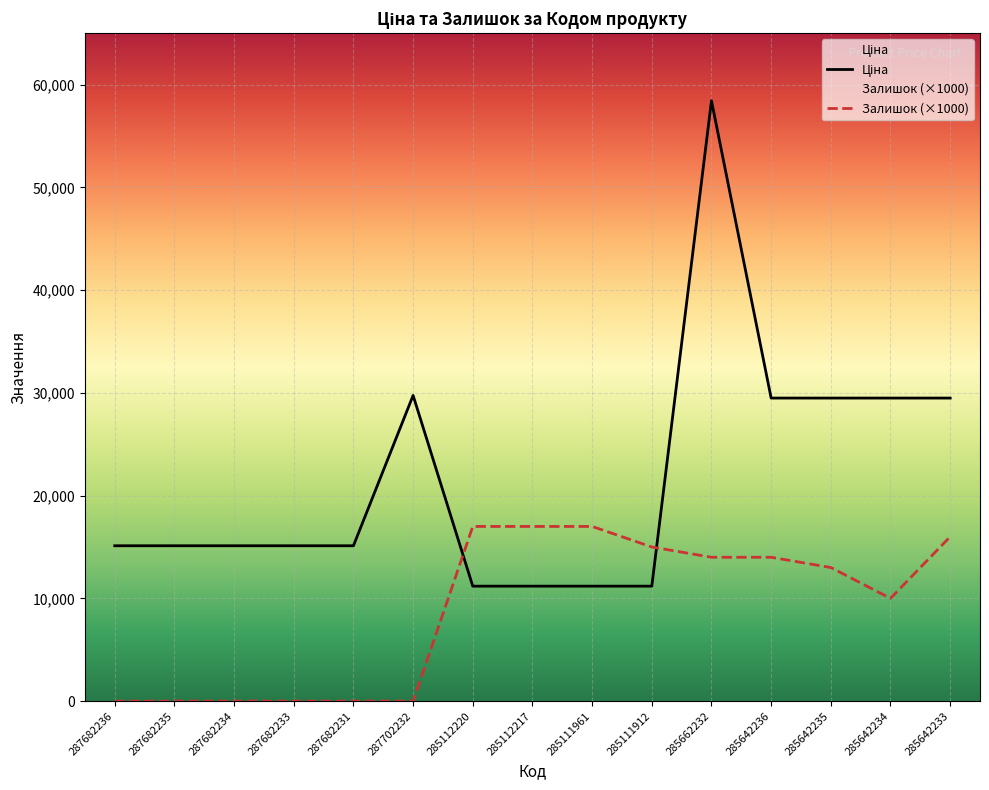

What is the average value of the Ціна series?

21766.2